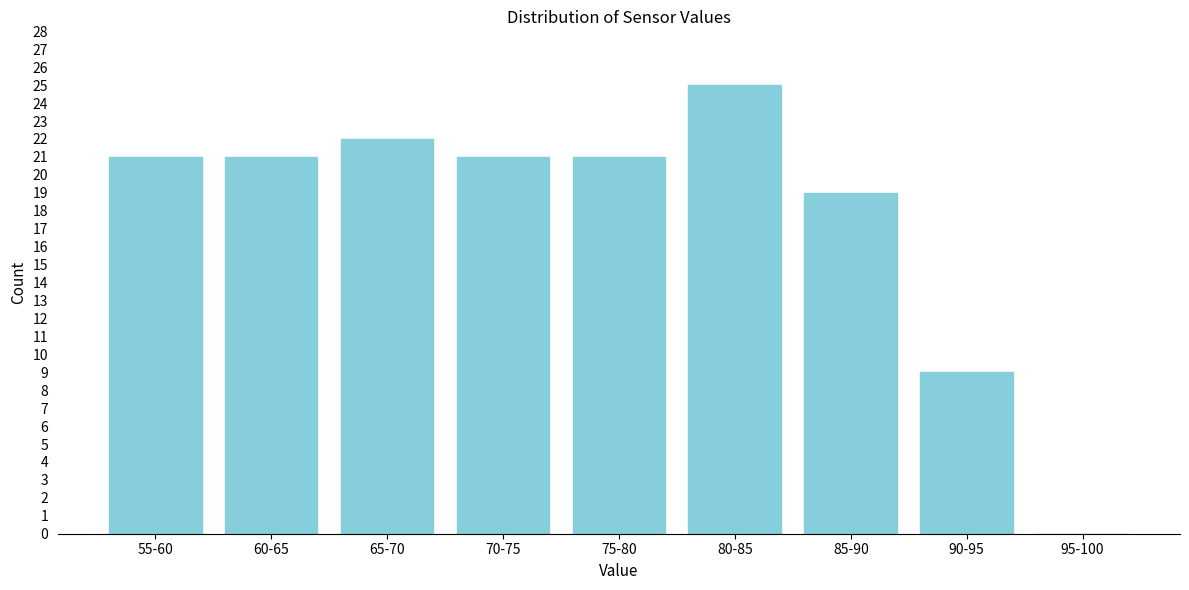

Reading left to right, what are all the values shown in this chart?

55-60=21	60-65=21	65-70=22	70-75=21	75-80=21	80-85=25	85-90=19	90-95=9	95-100=0